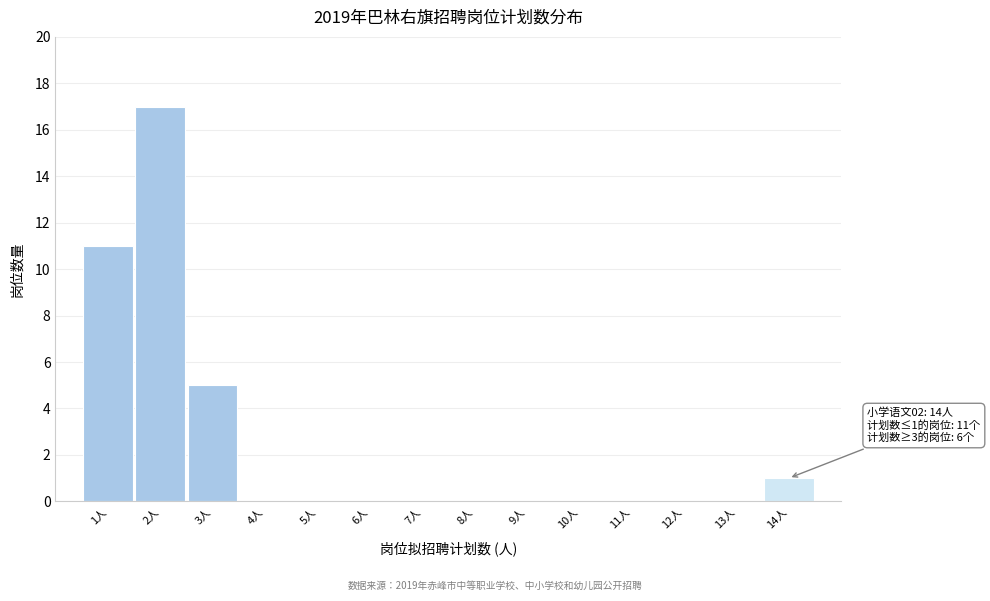

Over which range of the x-axis is the bar tallest?

1.5 to 2.5